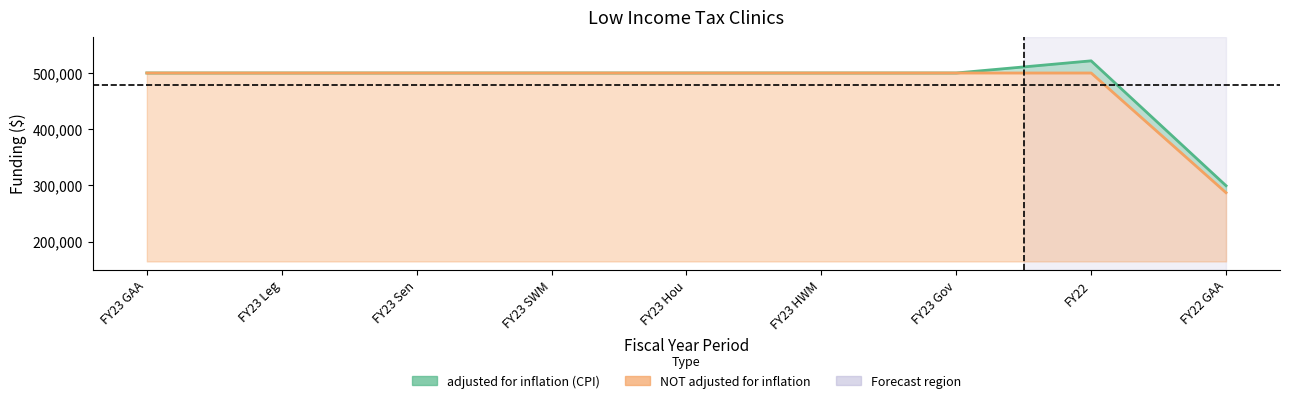

Which series has the widest spread of values?

adjusted for inflation (CPI)